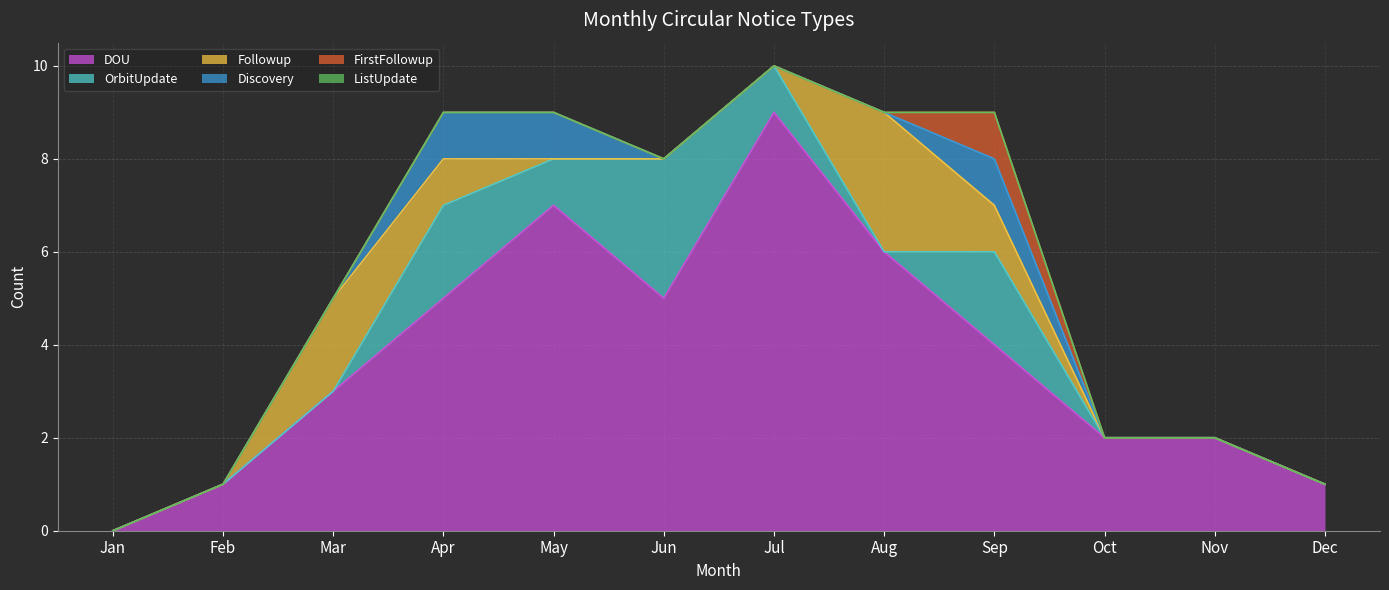

What is the sum of all FirstFollowup values?

1